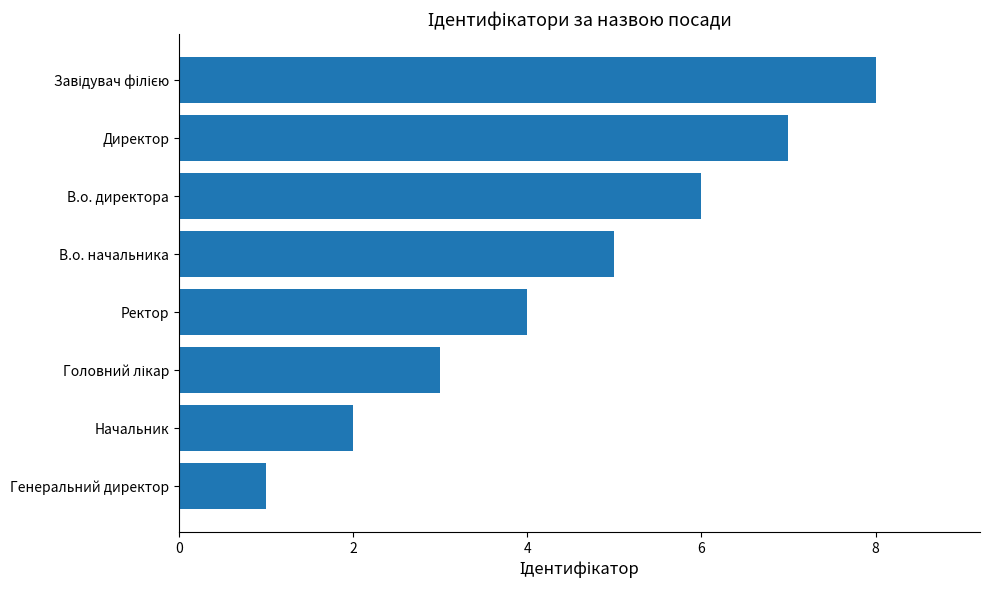

What is the approximate value at В.о. директора?

6